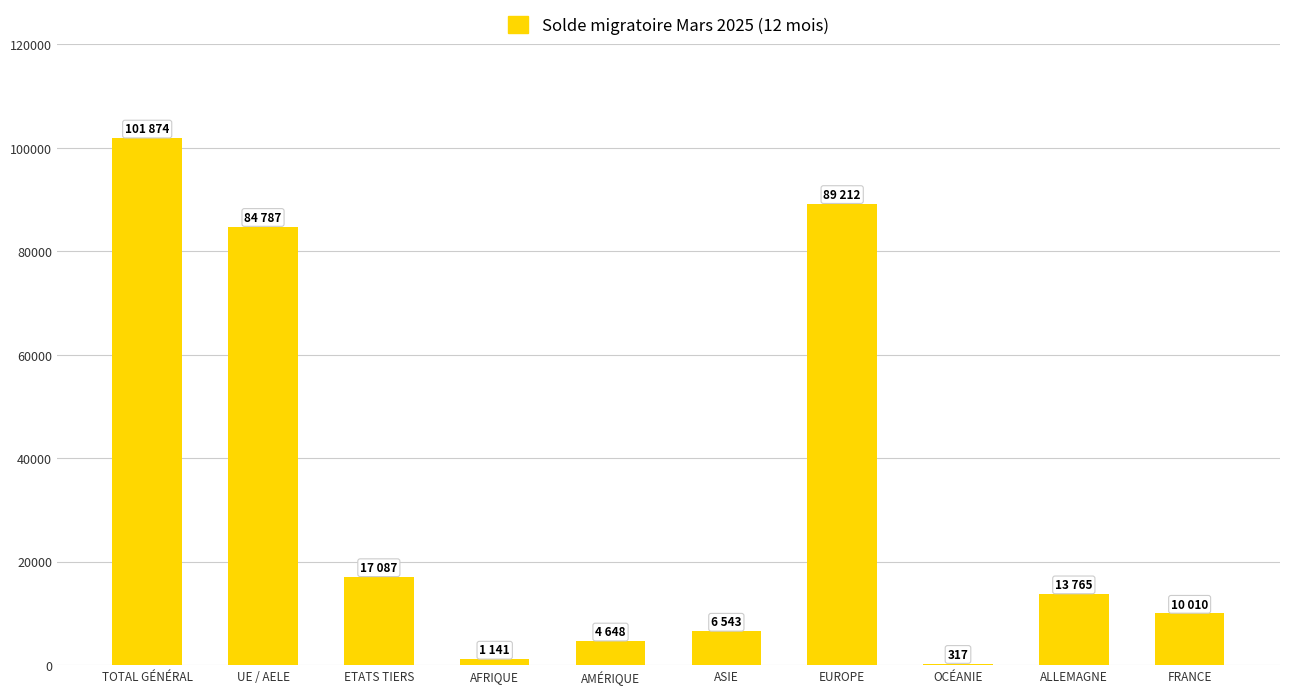

What is the sum of all values?

329384